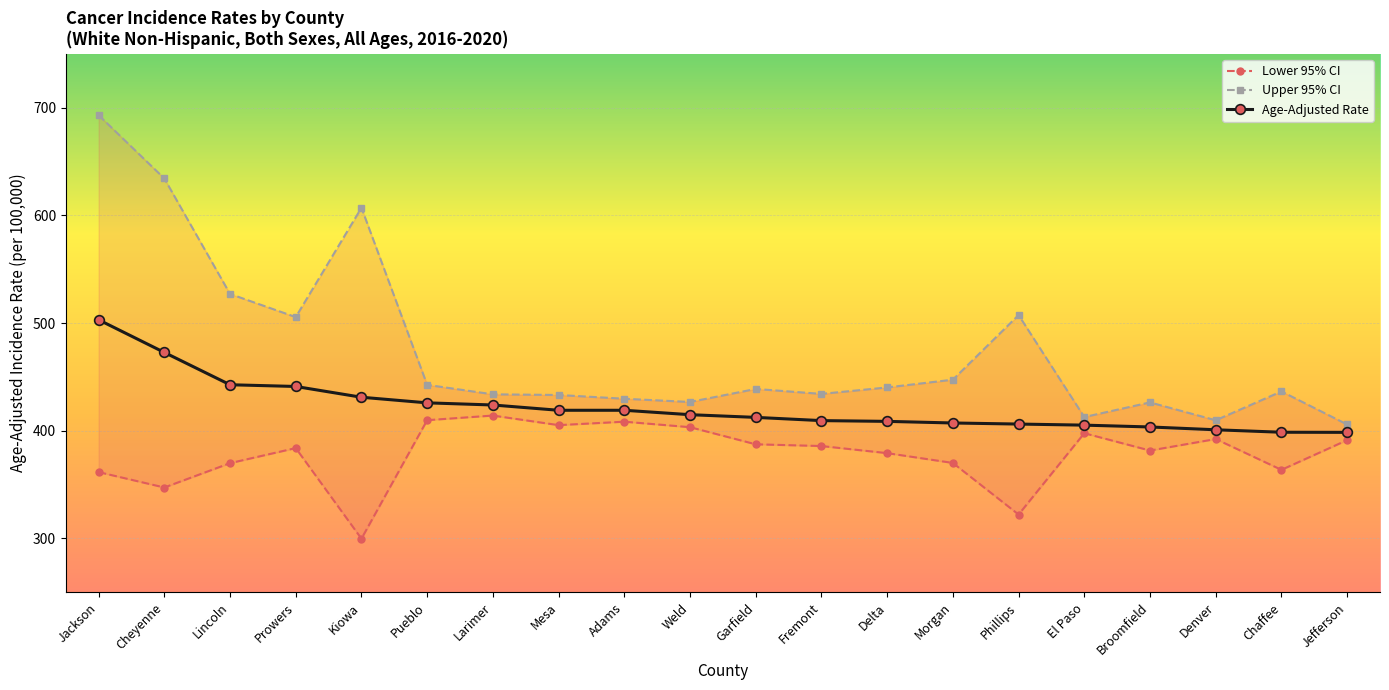

Which category has the lowest value in the Upper 95% CI series?

Jefferson